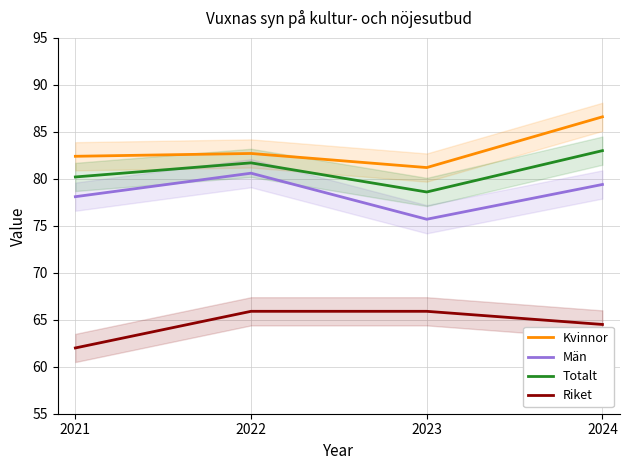

What is the value of the Män point at the 1st from the left?

78.1